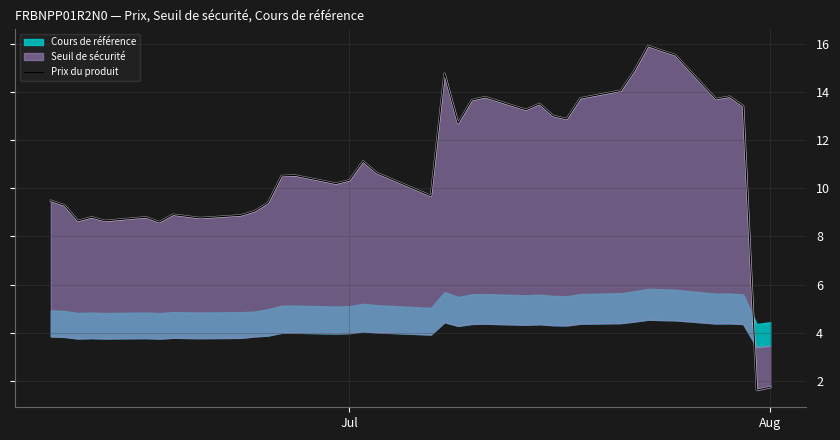

True or false: the data has more than 1 interior local peaks.

True